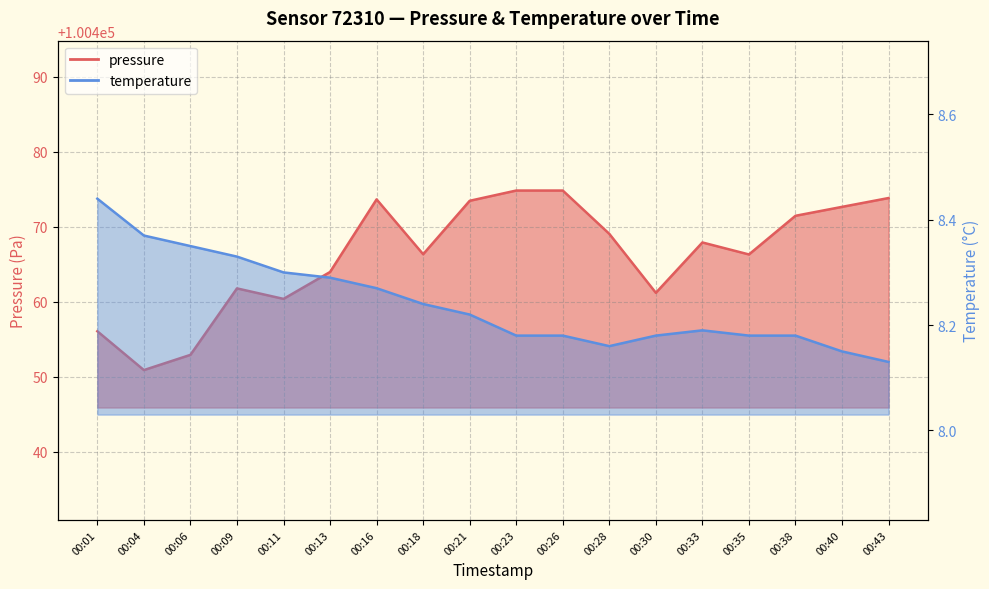

What is the difference between the pressure values at 00:18 and 00:11?

6.0